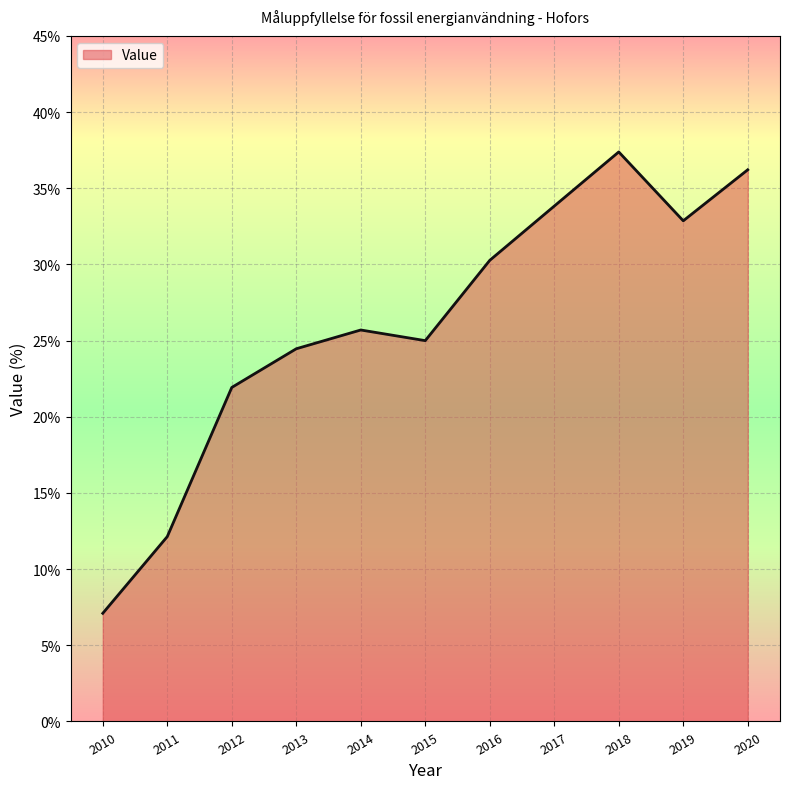

What is the minimum value shown in the chart?

7.1